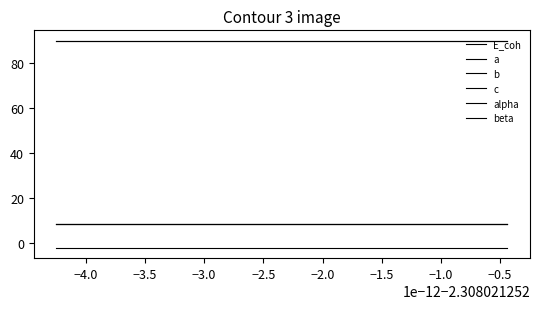

True or false: b has more than 2 interior local peaks.

False